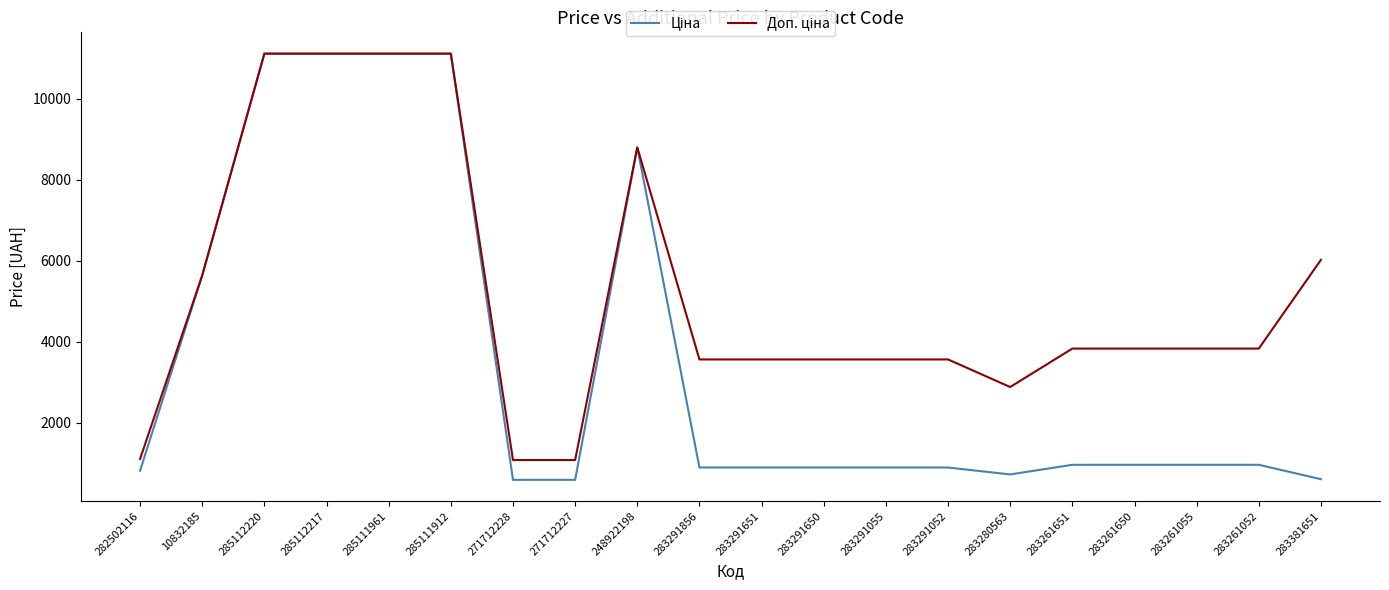

What is the difference between the highest and lowest values at 283261055?

2871.3